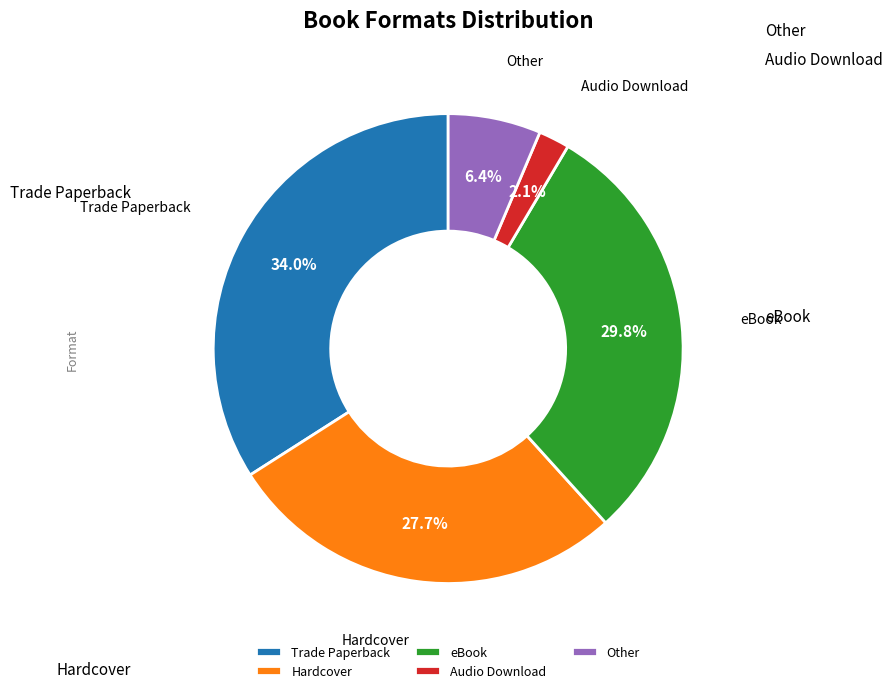

What is the largest slice in the pie chart?

Trade Paperback